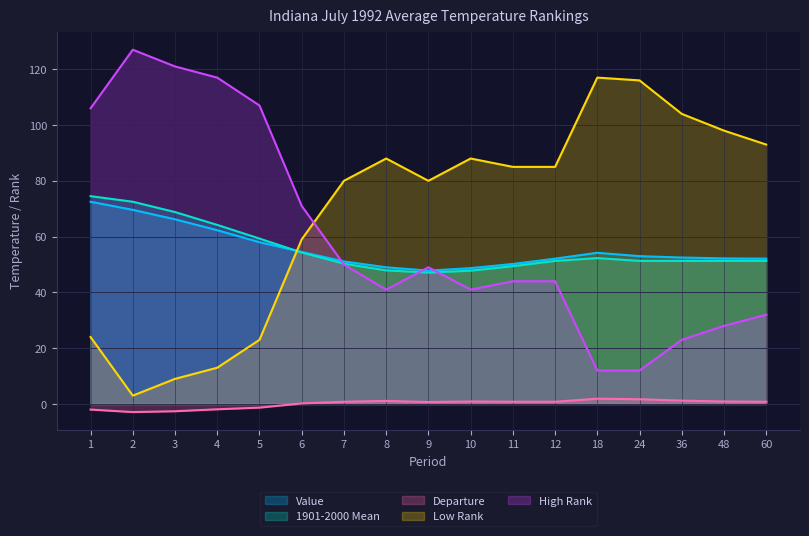

At how many categories does at least one series exceed 54?

17